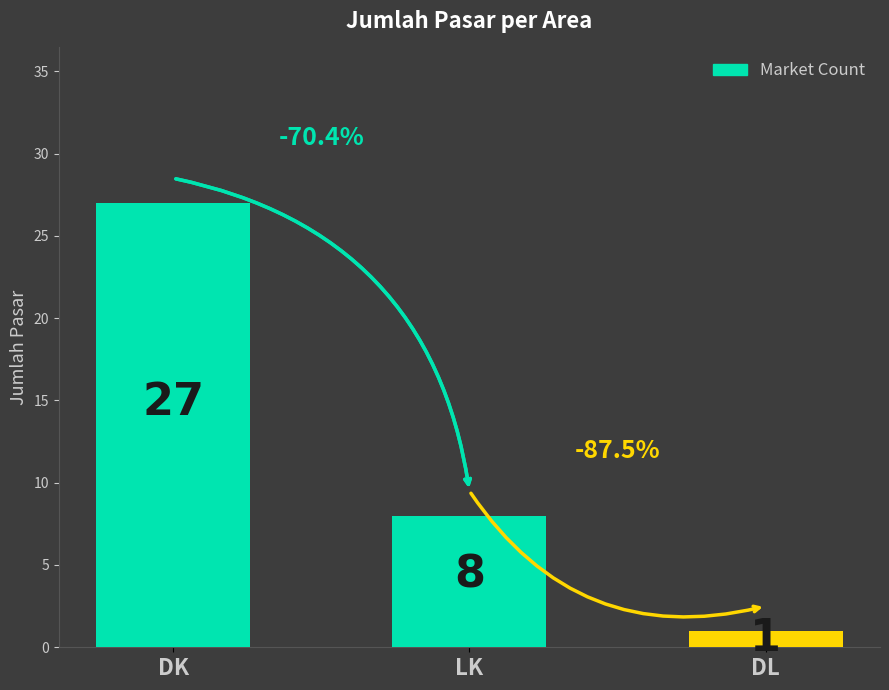

Where is the data nearest to the value 14?

LK